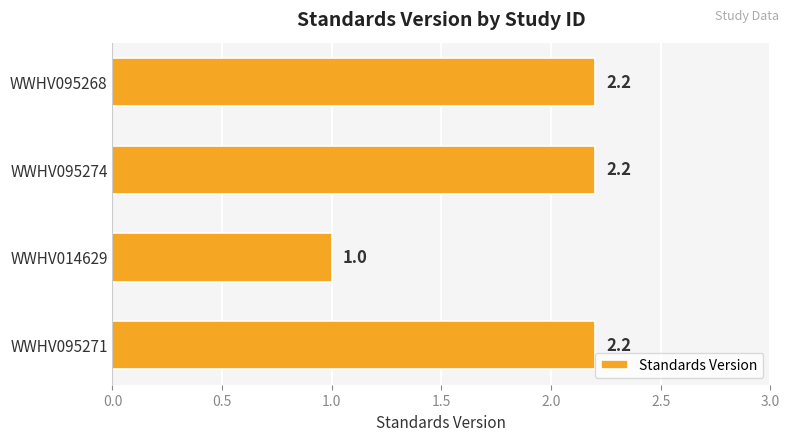

Reading top to bottom, list all the values displayed in this chart.

WWHV095268=2.2	WWHV095274=2.2	WWHV014629=1.0	WWHV095271=2.2